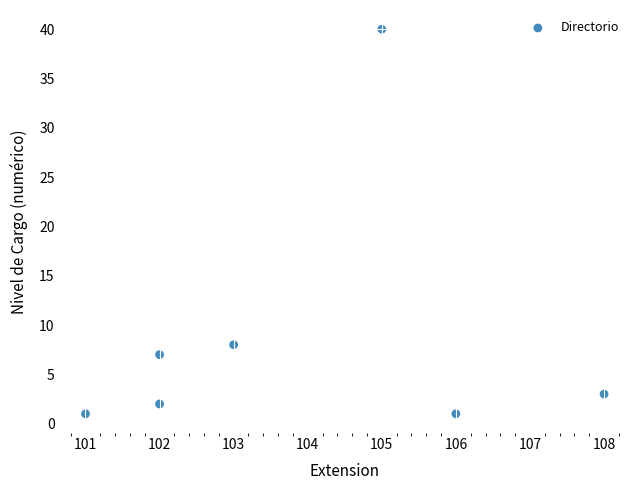

What is the average X value?

104